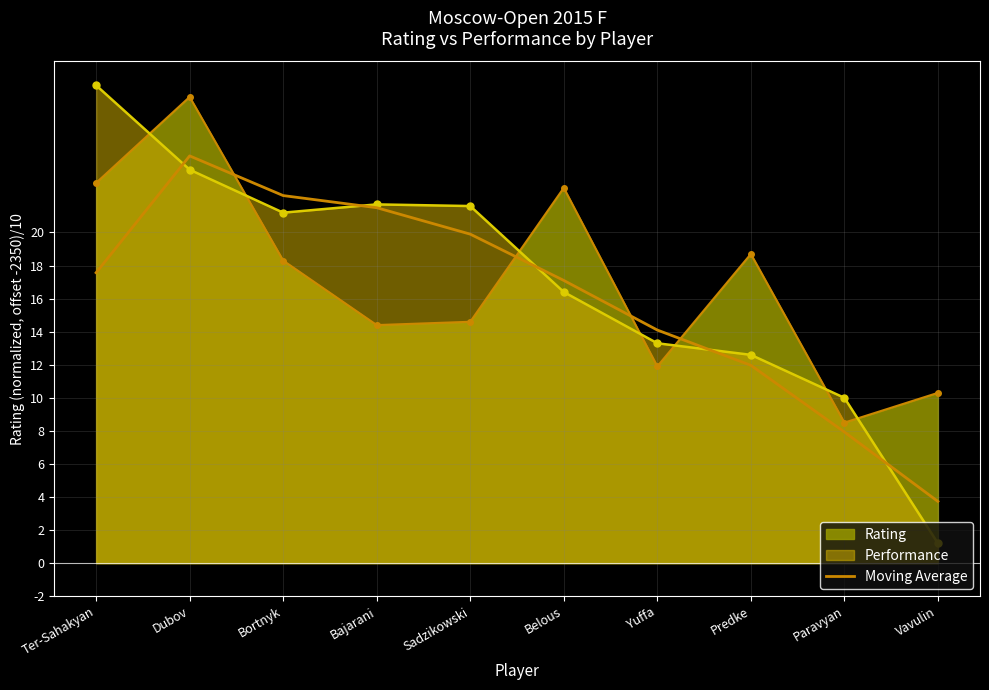

What is the label of the 3rd point from the right?

Predke